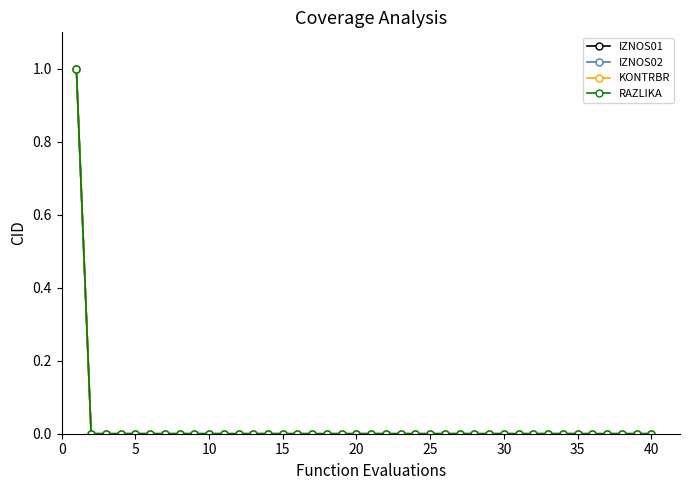

Reading right to left, list all the values displayed in this chart.

IZNOS01: 0	0	0	0	0	0	0	0	0	0	0	0	0	0	0	0	0	0	0	0	0	0	0	0	0	0	0	0	0	0	0	0	0	0	0	0	0	0	0	1
IZNOS02: 0	0	0	0	0	0	0	0	0	0	0	0	0	0	0	0	0	0	0	0	0	0	0	0	0	0	0	0	0	0	0	0	0	0	0	0	0	0	0	1
KONTRBR: 0	0	0	0	0	0	0	0	0	0	0	0	0	0	0	0	0	0	0	0	0	0	0	0	0	0	0	0	0	0	0	0	0	0	0	0	0	0	0	1
RAZLIKA: 0	0	0	0	0	0	0	0	0	0	0	0	0	0	0	0	0	0	0	0	0	0	0	0	0	0	0	0	0	0	0	0	0	0	0	0	0	0	0	1